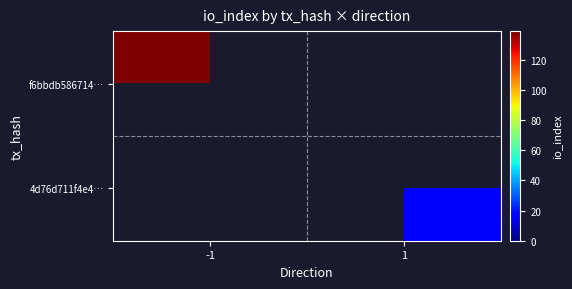

The f6bbdb586714… series shows 44 at -1. True or false?

False